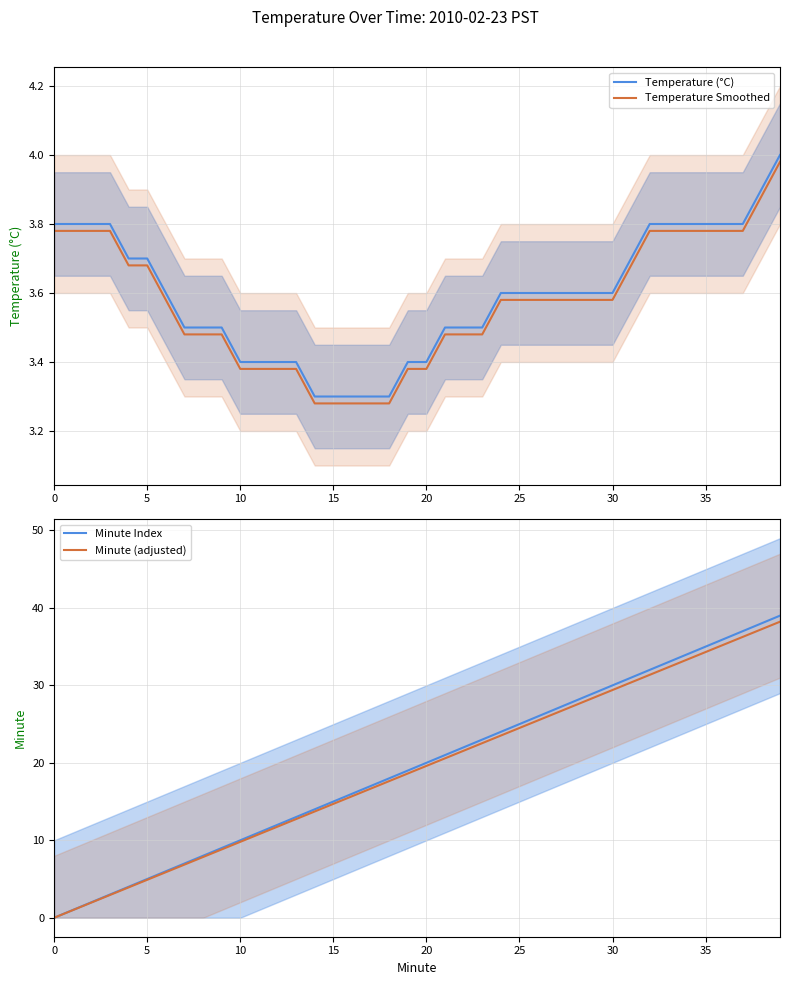

Reading right to left, extract all data points from this chart.

Temperature (°C): 4.0	3.9	3.8	3.8	3.8	3.8	3.8	3.8	3.7	3.6	3.6	3.6	3.6	3.6	3.6	3.6	3.5	3.5	3.5	3.4	3.4	3.3	3.3	3.3	3.3	3.3	3.4	3.4	3.4	3.4	3.5	3.5	3.5	3.6	3.7	3.7	3.8	3.8	3.8	3.8
Temperature Smoothed: 4.0	3.9	3.8	3.8	3.8	3.8	3.8	3.8	3.7	3.6	3.6	3.6	3.6	3.6	3.6	3.6	3.5	3.5	3.5	3.4	3.4	3.3	3.3	3.3	3.3	3.3	3.4	3.4	3.4	3.4	3.5	3.5	3.5	3.6	3.7	3.7	3.8	3.8	3.8	3.8
Minute Index: 39.0	38.0	37.0	36.0	35.0	34.0	33.0	32.0	31.0	30.0	29.0	28.0	27.0	26.0	25.0	24.0	23.0	22.0	21.0	20.0	19.0	18.0	17.0	16.0	15.0	14.0	13.0	12.0	11.0	10.0	9.0	8.0	7.0	6.0	5.0	4.0	3.0	2.0	1.0	0.0
Minute (adjusted): 38.2	37.2	36.3	35.3	34.3	33.3	32.3	31.4	30.4	29.4	28.4	27.4	26.5	25.5	24.5	23.5	22.5	21.6	20.6	19.6	18.6	17.6	16.7	15.7	14.7	13.7	12.7	11.8	10.8	9.8	8.8	7.8	6.9	5.9	4.9	3.9	2.9	2.0	1.0	0.0